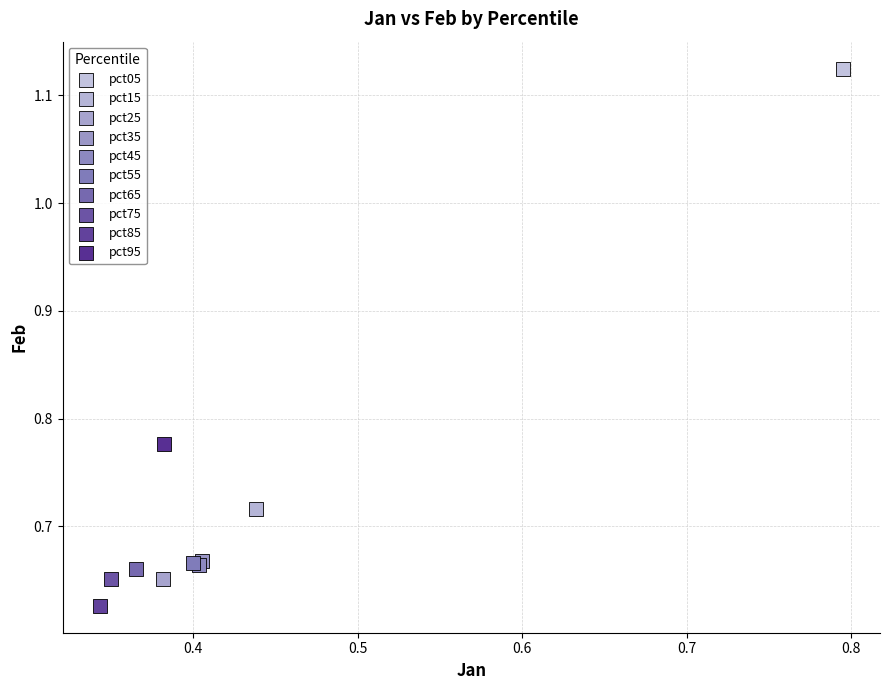

What are all the series names shown in the legend?

pct05, pct15, pct25, pct35, pct45, pct55, pct65, pct75, pct85, pct95